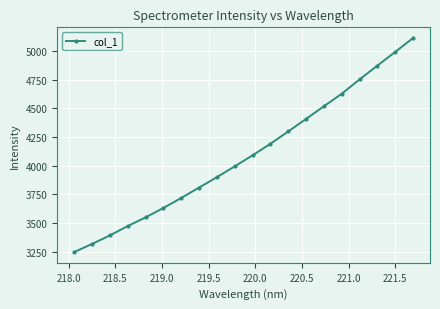

What is the average value?

4094.9